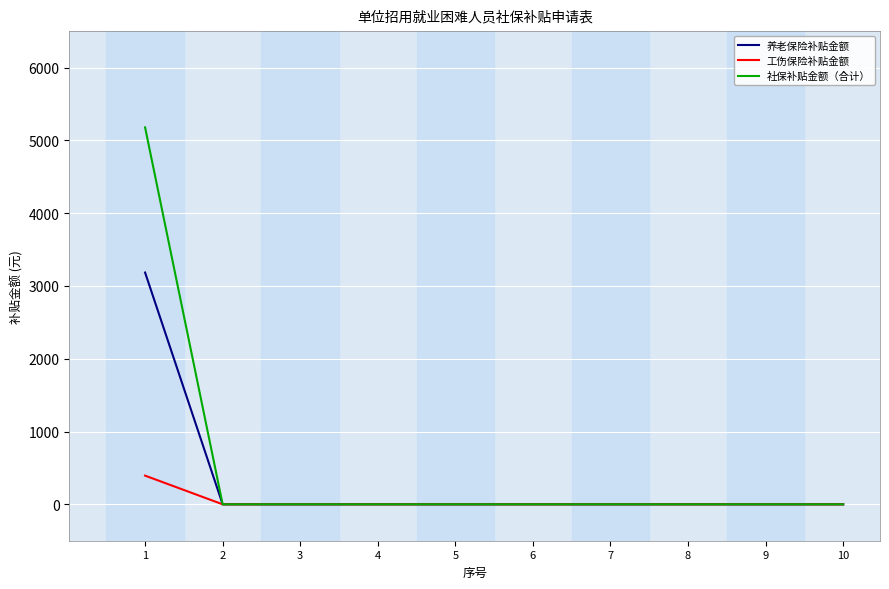

The value of 社保补贴金额（合计） at 10 is 1600.8. True or false?

False